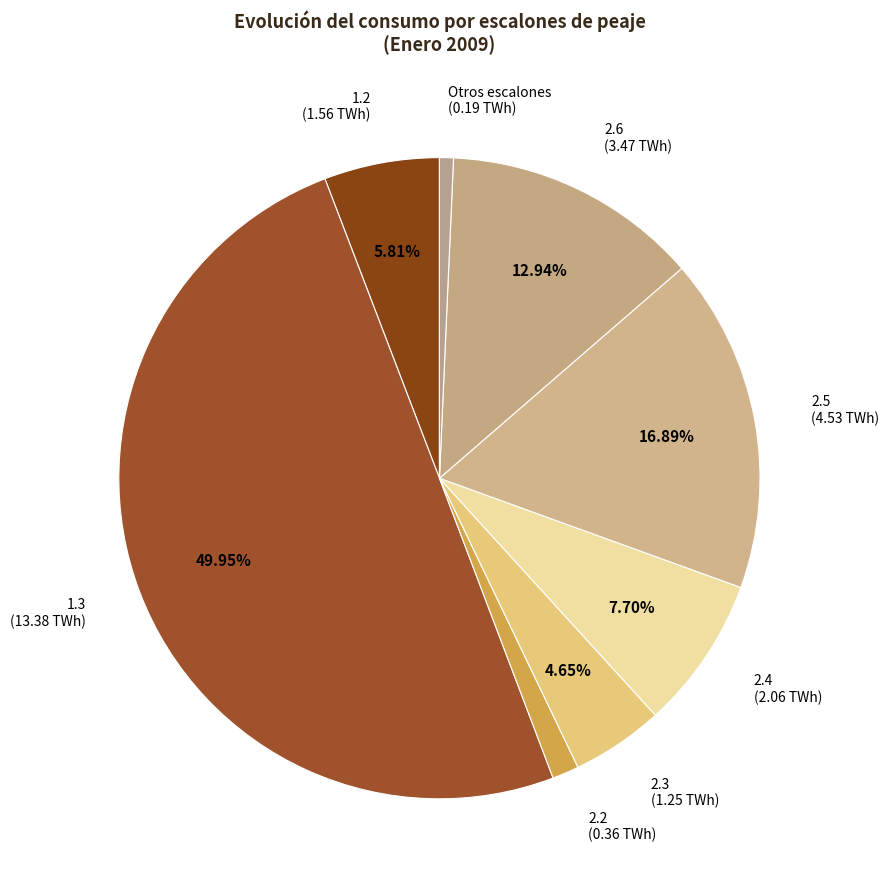

Does 1.2 (1.56 TWh) account for over 50% of the chart?

No